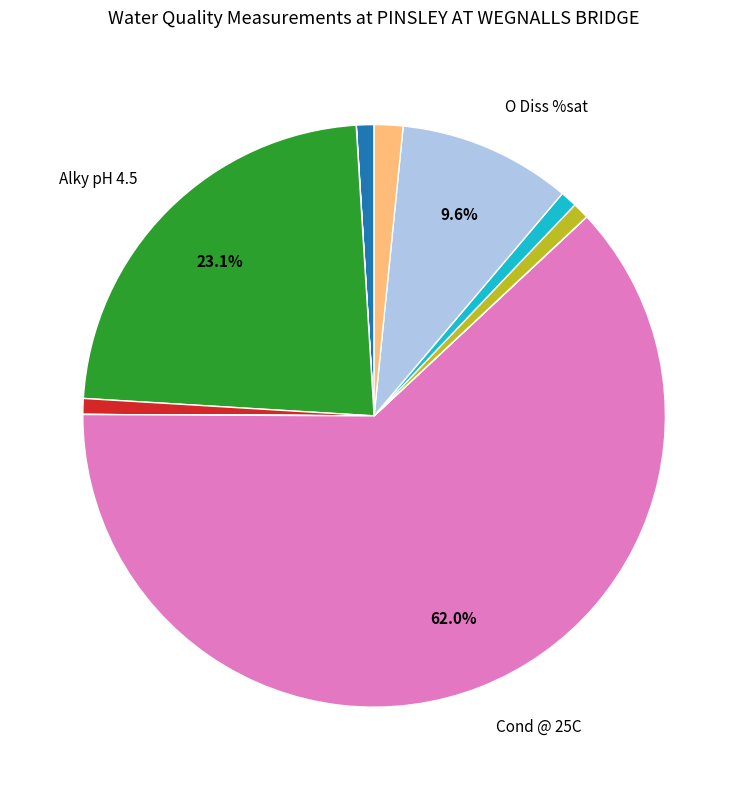

Does any single category account for the majority?

Yes